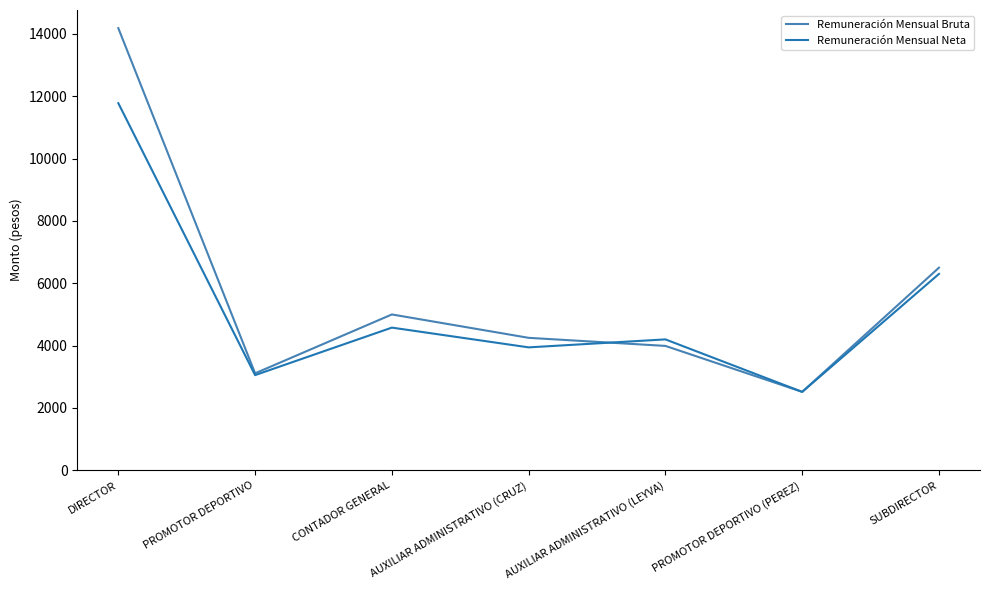

Count the number of data series in this chart.

2